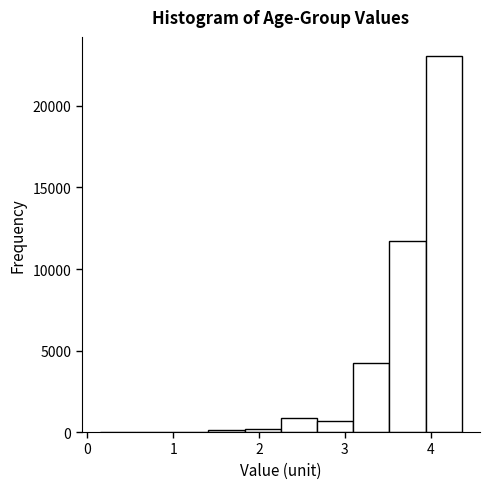

Reading left to right, transcribe this chart: for each bar, give the range it covers on the x-axis and its height. Neither the bar edges nor the heights are printed on the chart, so give them approximately, as read against the axes.

0.1 to 0.6: under 500
0.6 to 1.0: under 500
1.0 to 1.4: under 500
1.4 to 1.8: under 500
1.8 to 2.3: under 500
2.3 to 2.7: 1000
2.7 to 3.1: 500
3.1 to 3.5: 4000
3.5 to 3.9: 11500
3.9 to 4.4: 23000